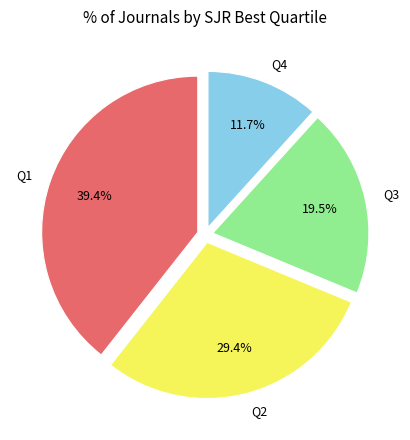

To the nearest percent, what percentage of the pie is Q2?

29%